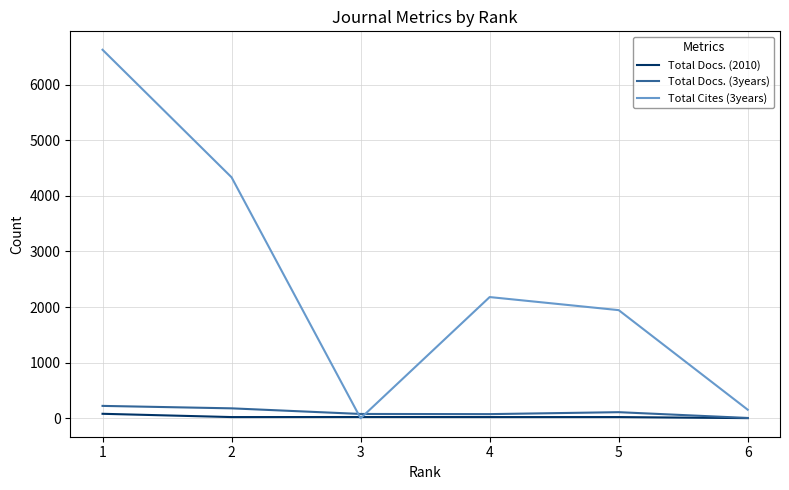

What is the sum of all Total Docs. (2010) values?

173